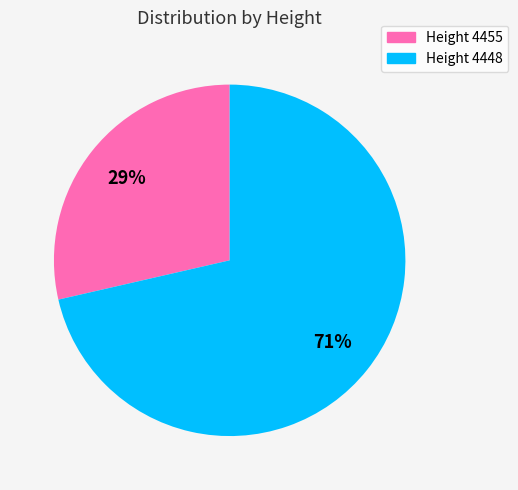

Between Height 4455 and Height 4448, which is larger?

Height 4448